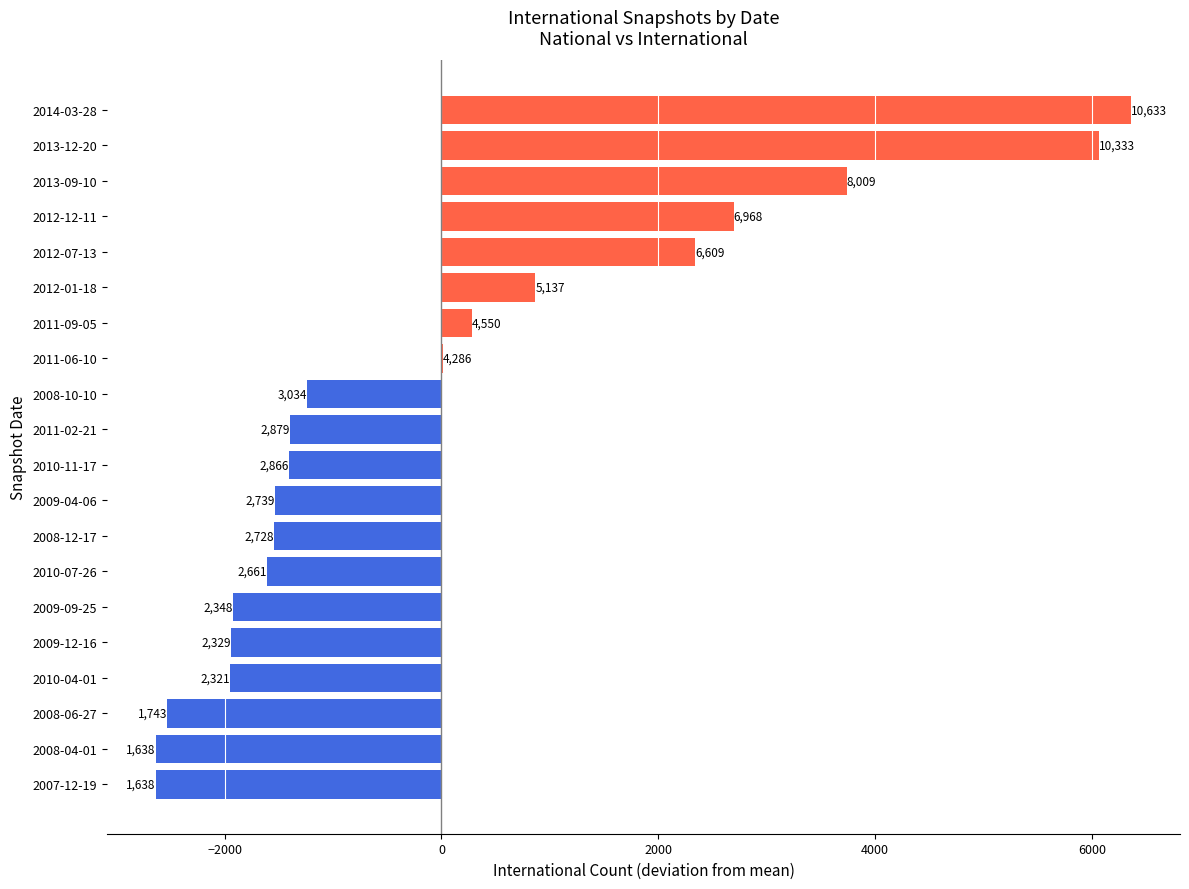

What is the greatest value displayed?

6360.6